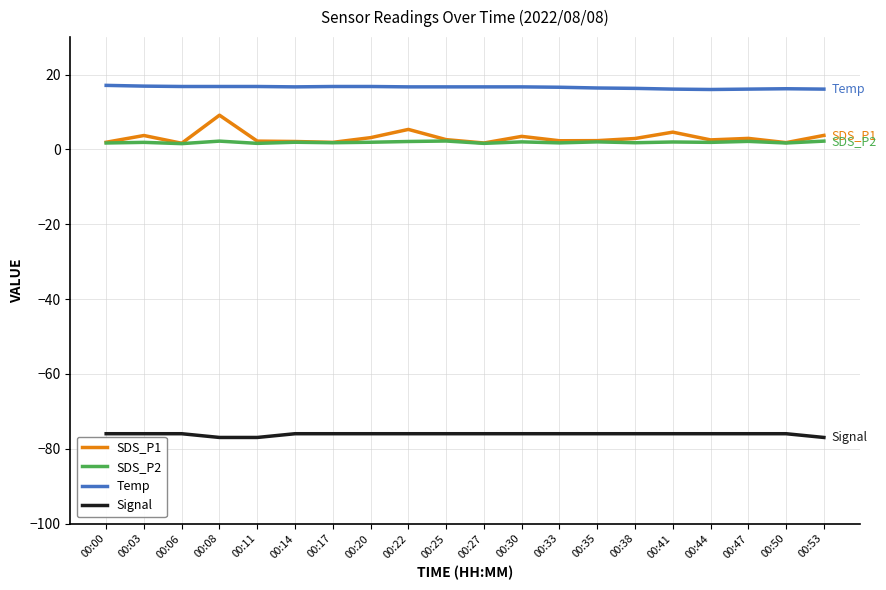

What is the difference between the maximum and minimum values in the SDS_P1 series?

7.5